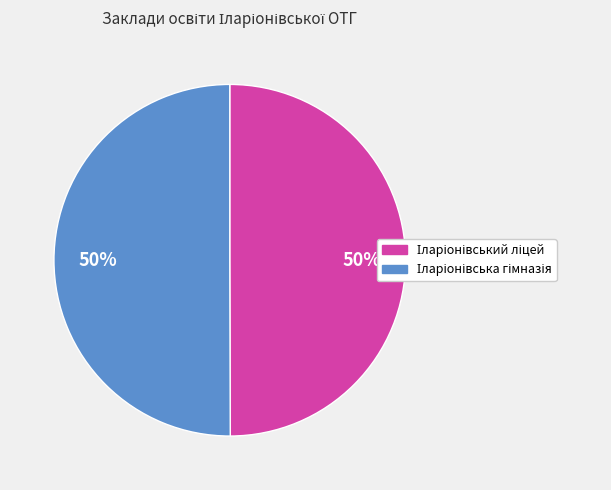

To the nearest percent, what is the average slice percentage?

50%